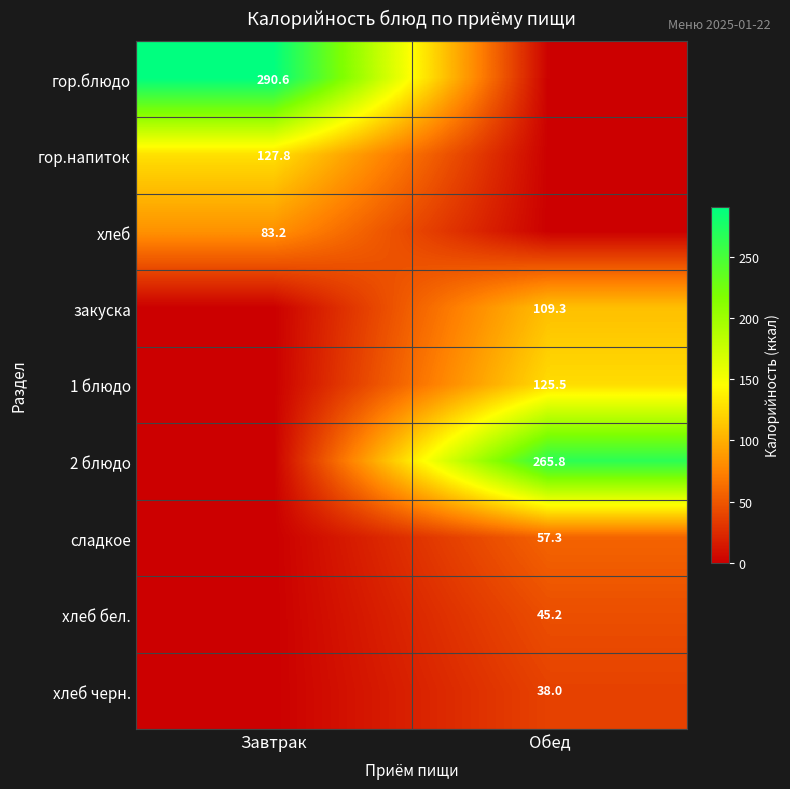

Is the value of 1 блюдо at Обед greater than the value of 2 блюдо at Обед?

No